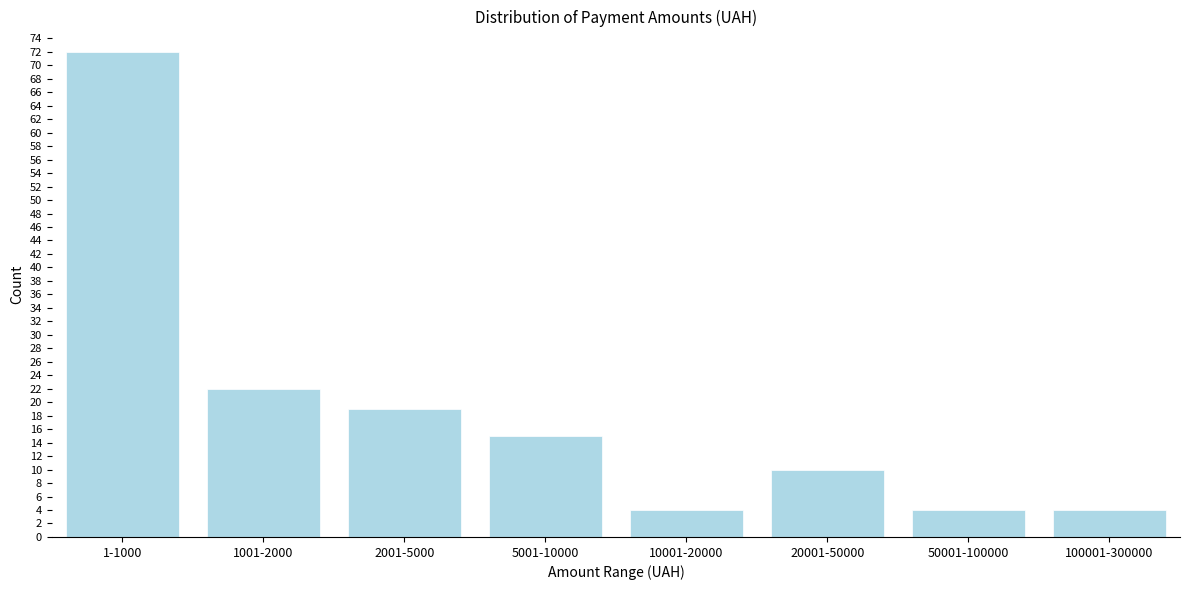

Reading left to right, what are all the values shown in this chart?

1-1000=72	1001-2000=22	2001-5000=19	5001-10000=15	10001-20000=4	20001-50000=10	50001-100000=4	100001-300000=4